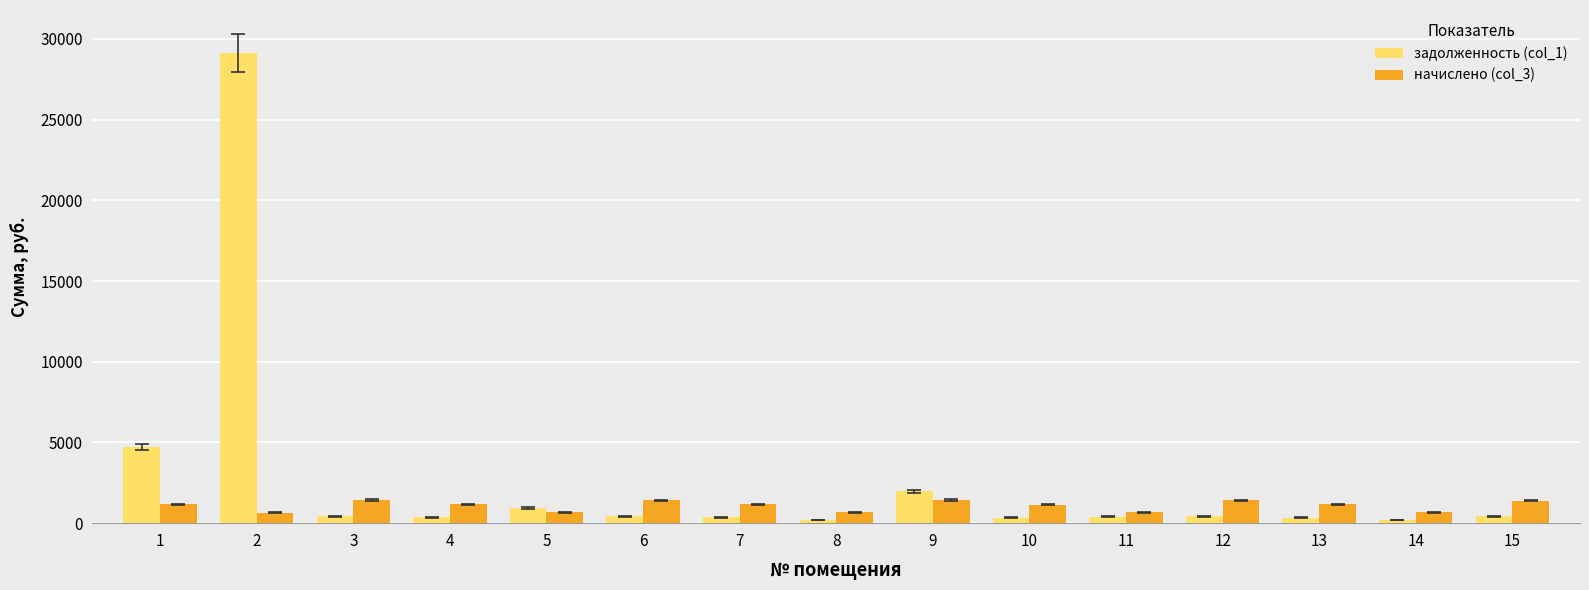

Which series has the largest total across all categories?

задолженность (col_1)